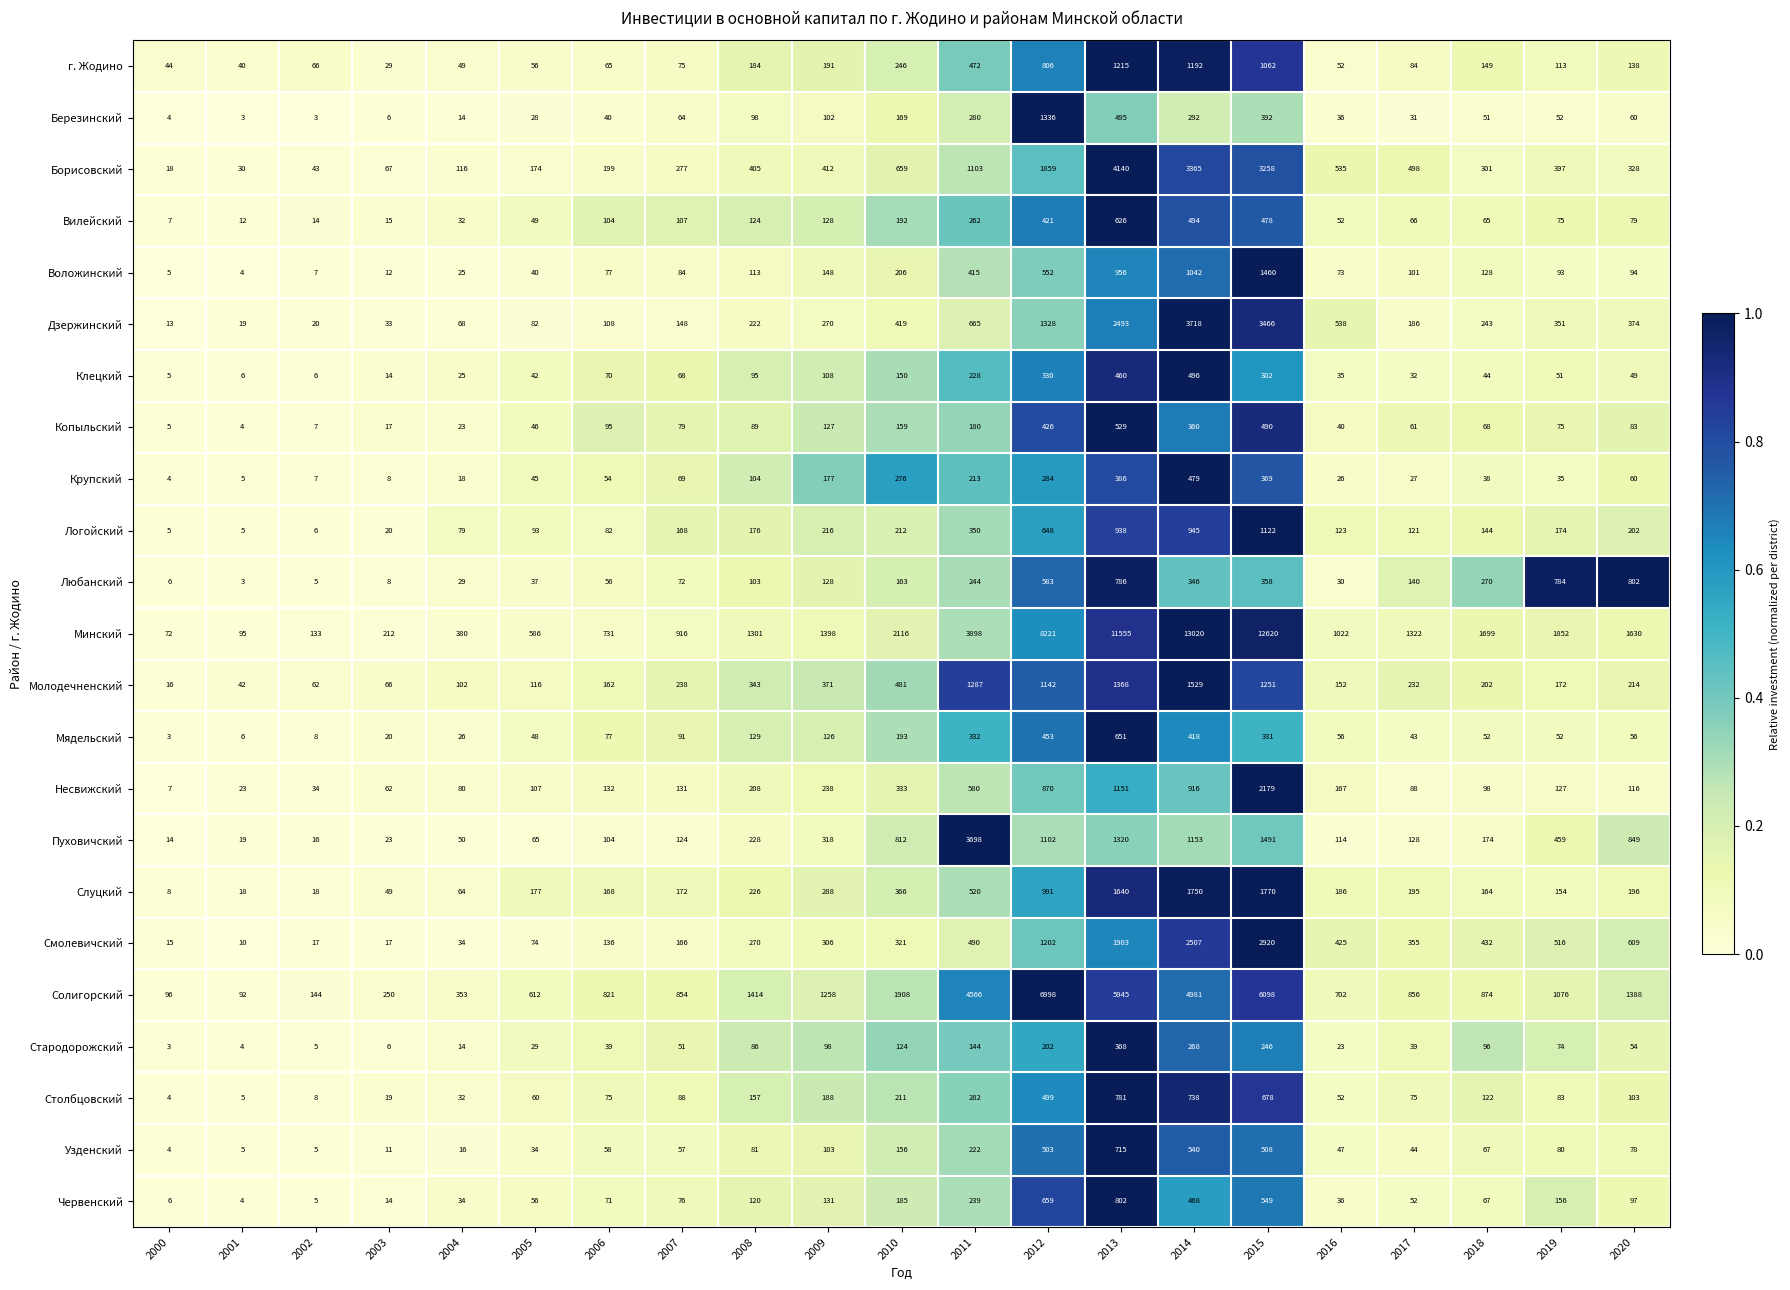

What is the minimum value for г. Жодино?

29